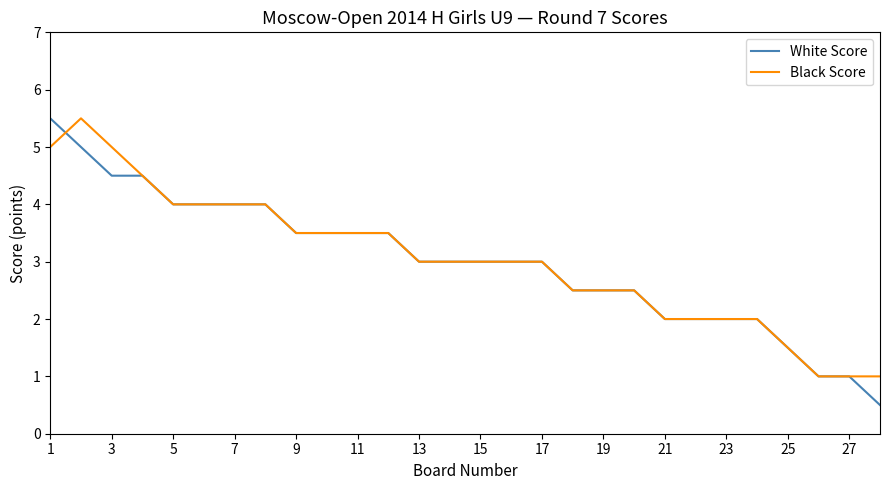

What is the smallest value displayed?

0.5